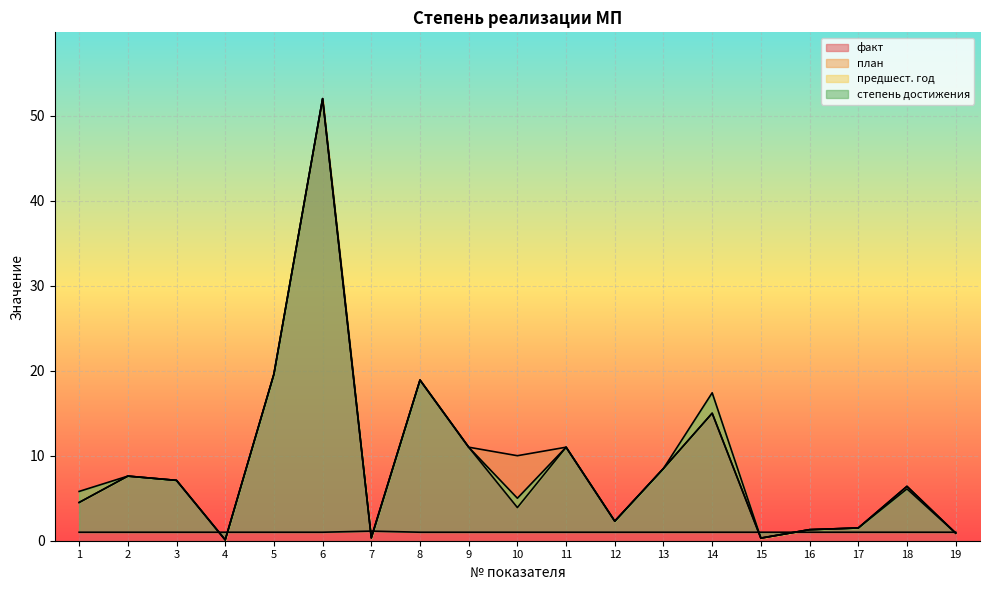

How many lines are shown in the chart?

4